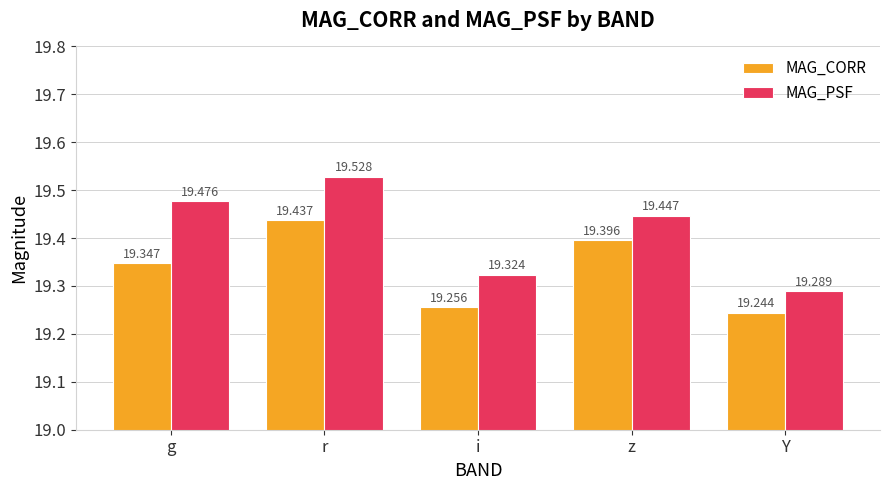

What is the average value of the MAG_PSF series?

19.4